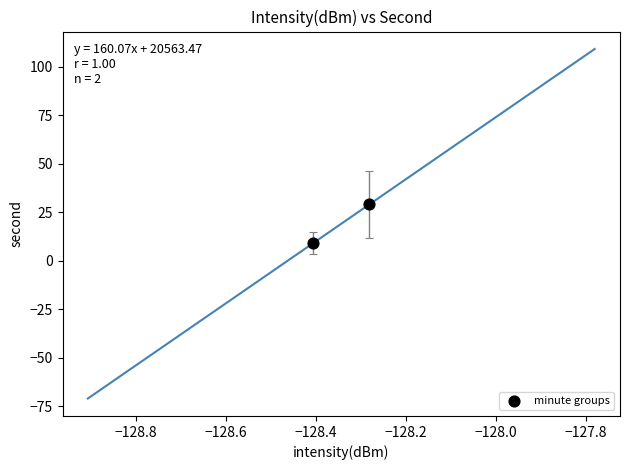

What is the average Y value?

19